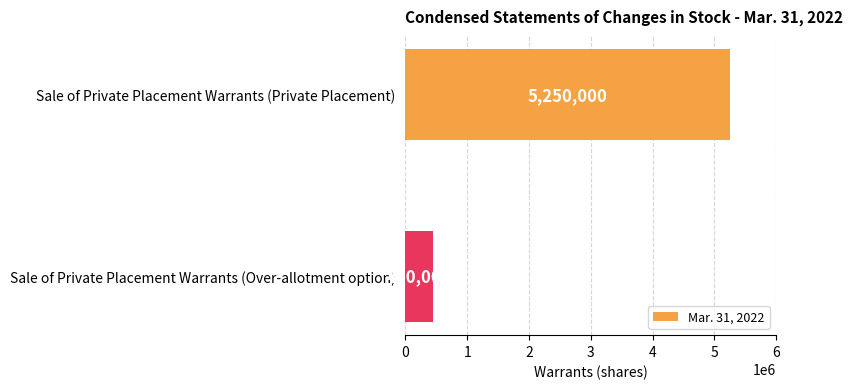

The value at Sale of Private Placement Warrants (Over-allotment option) is 450000. True or false?

True